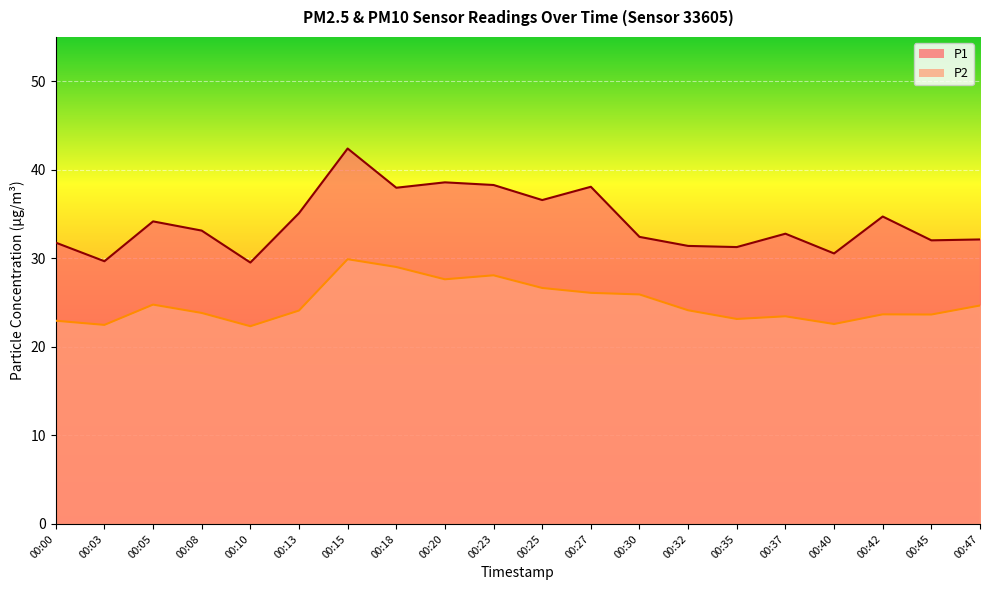

How many series are shown in this chart?

2